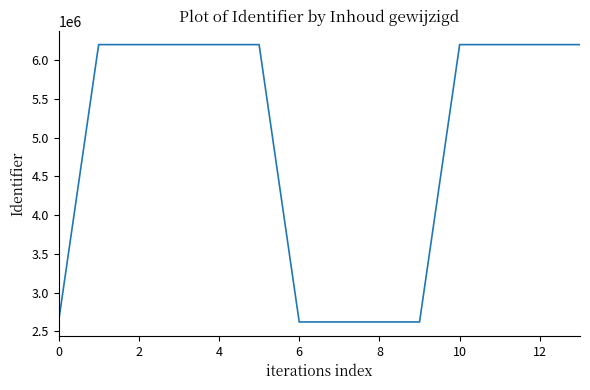

What is the smallest value displayed?

2622577